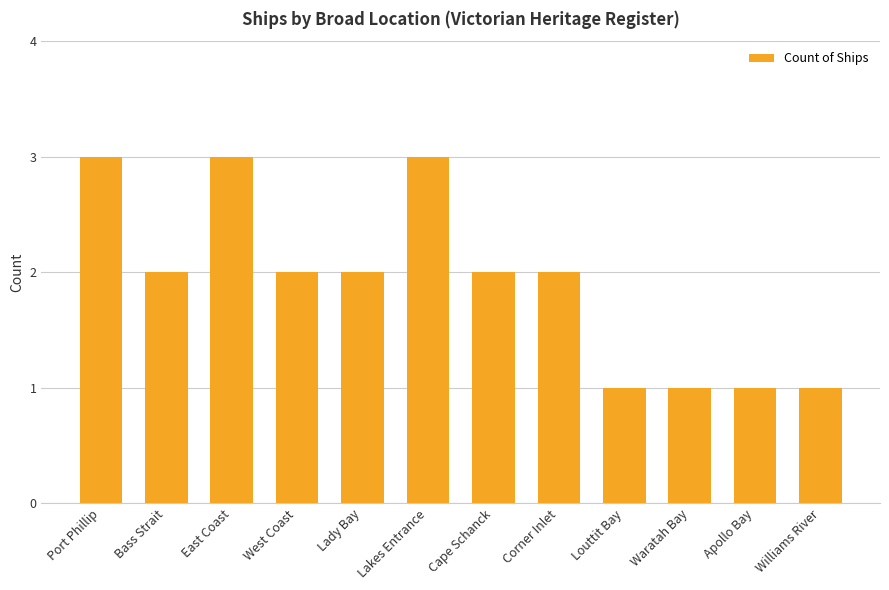

Reading left to right, list all the values displayed in this chart.

3	2	3	2	2	3	2	2	1	1	1	1